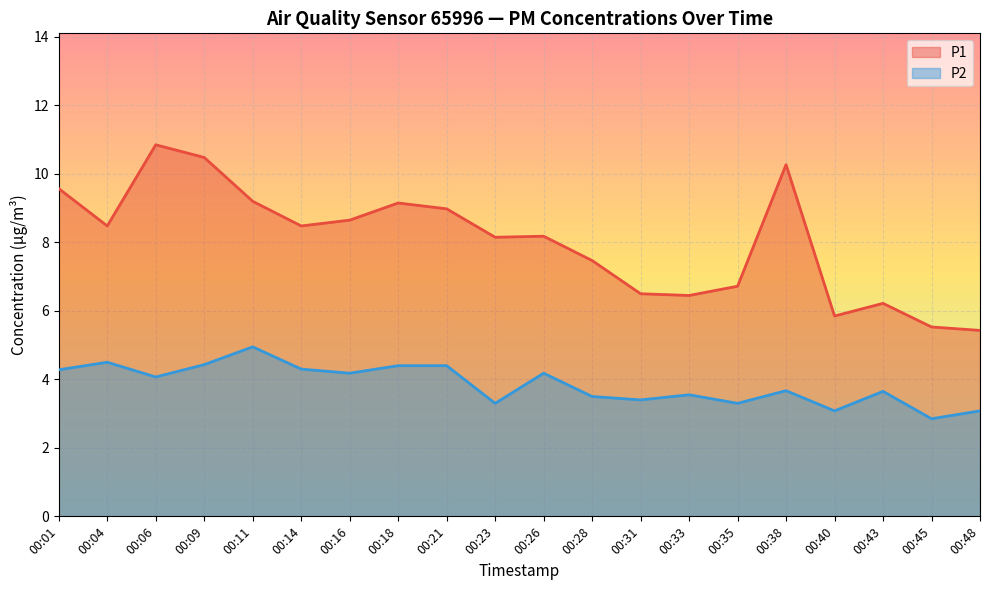

The value of P1 at 00:01 is 9.6. True or false?

True